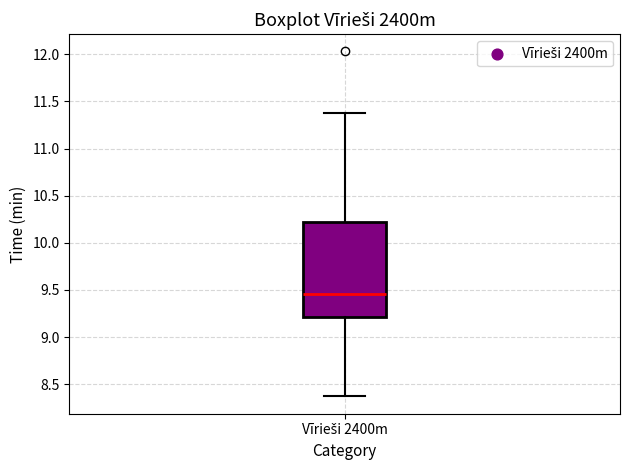

Where does the upper whisker of the box for Vīrieši 2400m end on the y-axis? The values are not printed on the chart, so give them approximately, as read against the axis.

11.40